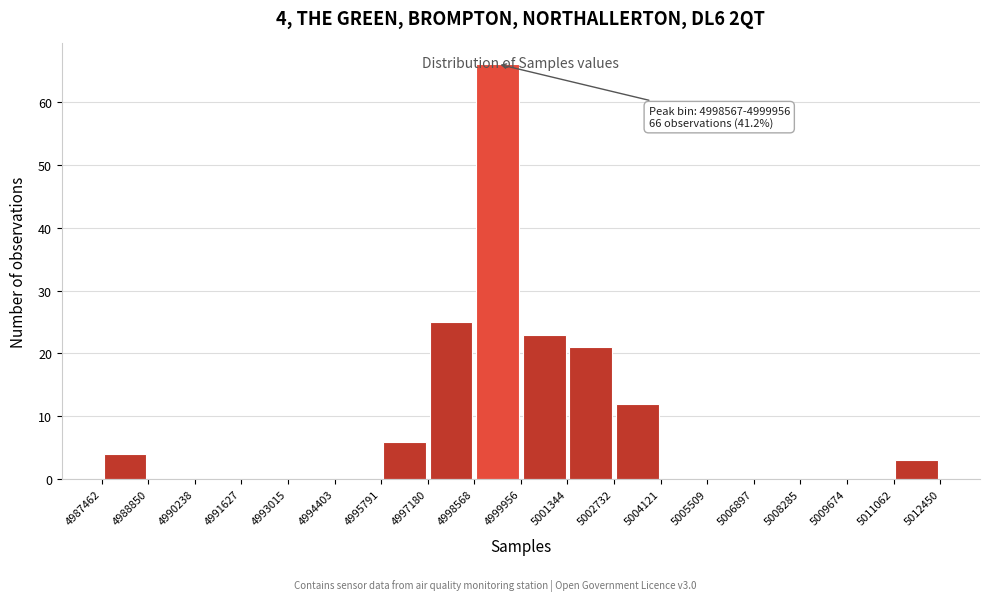

Over which range of the x-axis is the bar tallest?

4998568 to 4999956